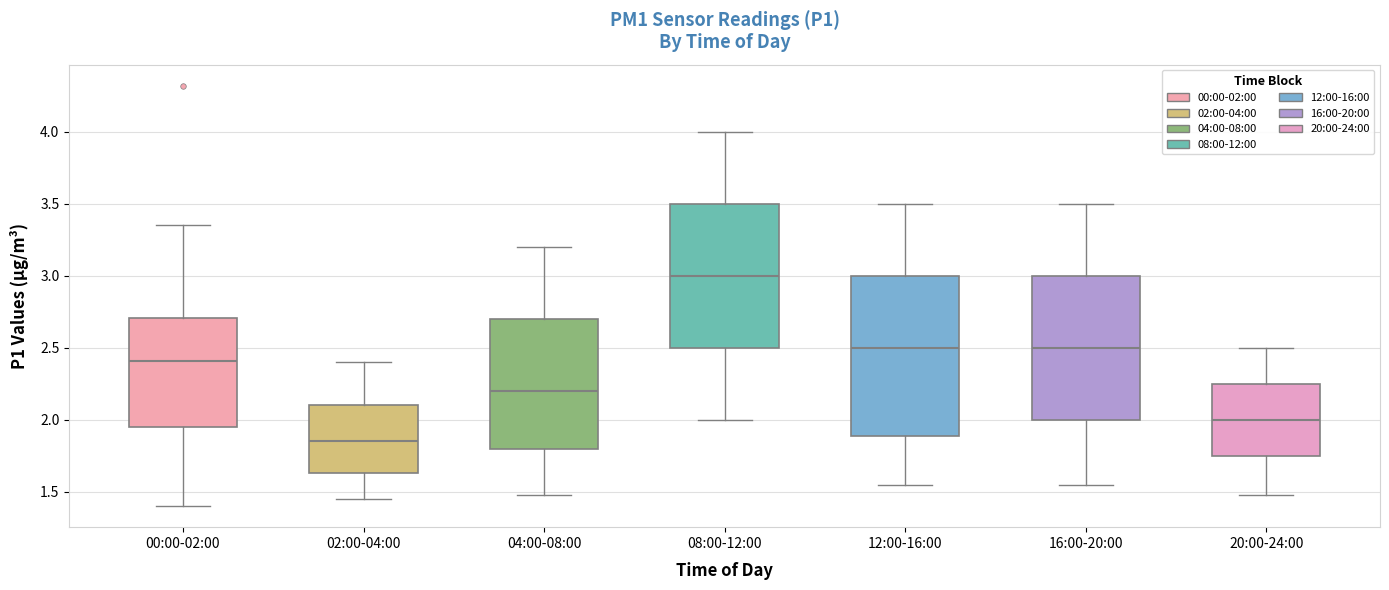

Reading left to right, transcribe this box plot: for each box, give where its median line is, the range the box spans, and where its two whiskers end, as read against the y-axis. The values are not printed on the chart, so give them approximately, as read against the axis.

00:00-02:00: median 2.40, box 1.95 to 2.70, whiskers 1.40 to 3.35
02:00-04:00: median 1.85, box 1.65 to 2.10, whiskers 1.45 to 2.40
04:00-08:00: median 2.20, box 1.80 to 2.70, whiskers 1.50 to 3.20
08:00-12:00: median 3.00, box 2.50 to 3.50, whiskers 2.00 to 4.00
12:00-16:00: median 2.50, box 1.90 to 3.00, whiskers 1.55 to 3.50
16:00-20:00: median 2.50, box 2.00 to 3.00, whiskers 1.55 to 3.50
20:00-24:00: median 2.00, box 1.75 to 2.25, whiskers 1.50 to 2.50